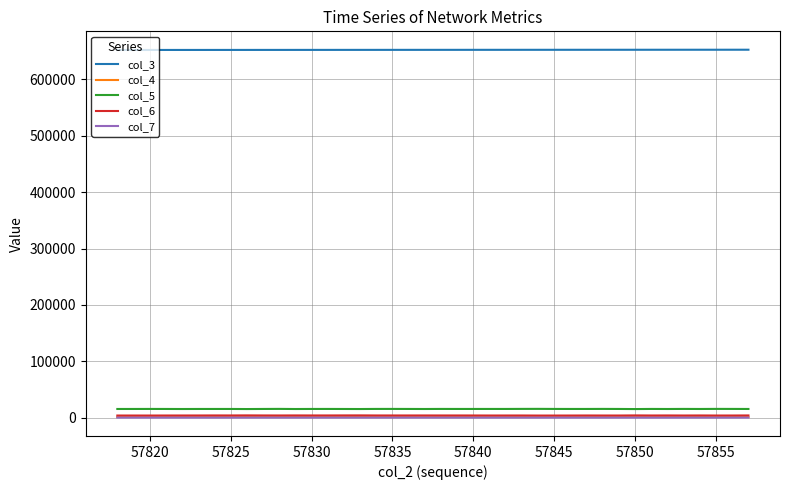

True or false: col_4 and col_7 cross at least once.

False